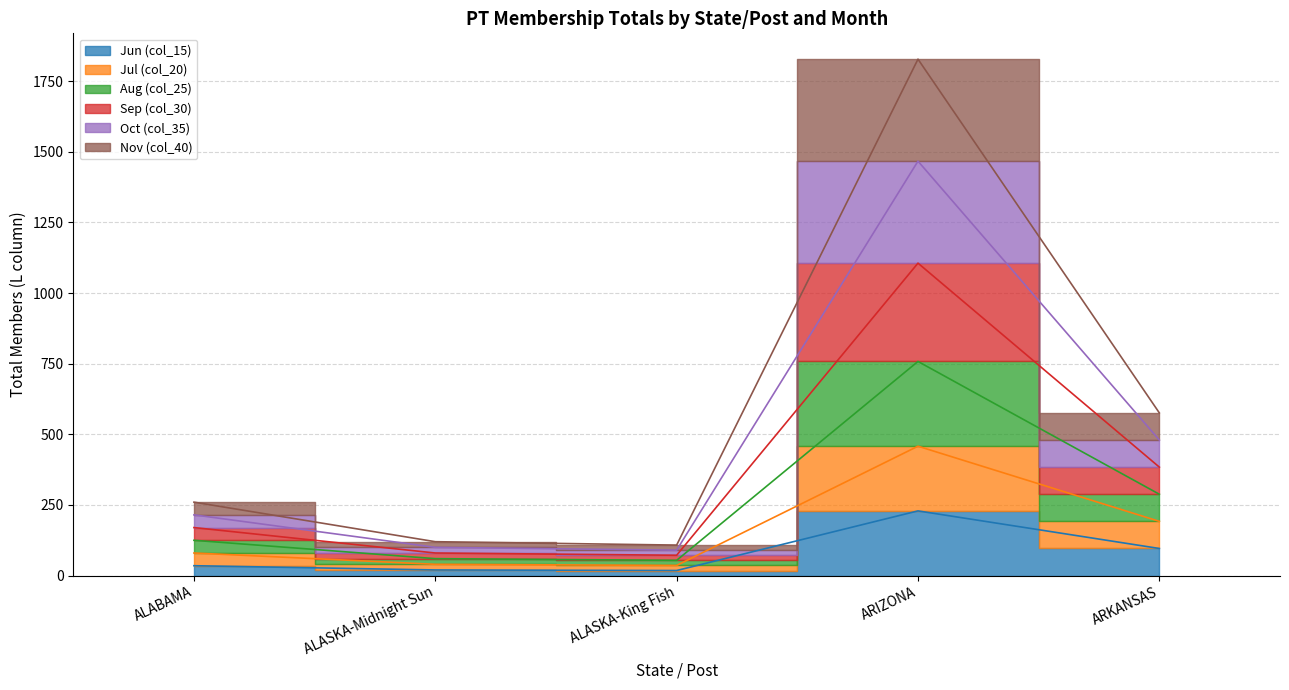

Is the value of Sep (col_30) at ALABAMA greater than the value of Jun (col_15) at ARKANSAS?

Yes